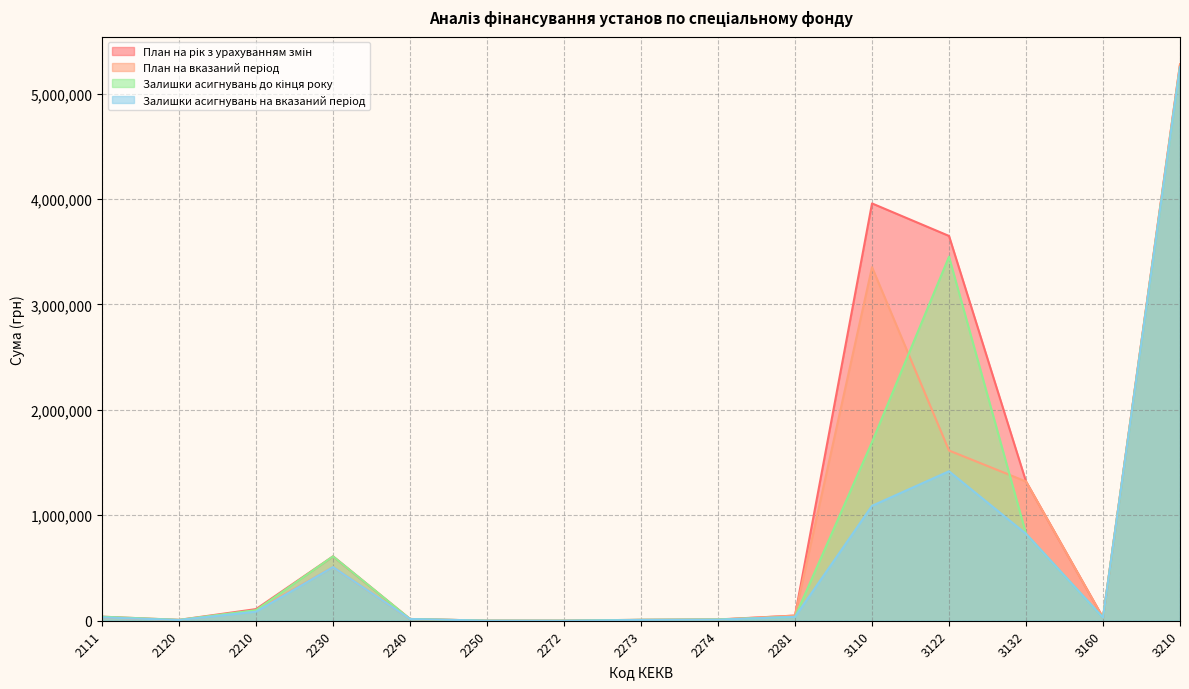

How many data points does each series have?

15